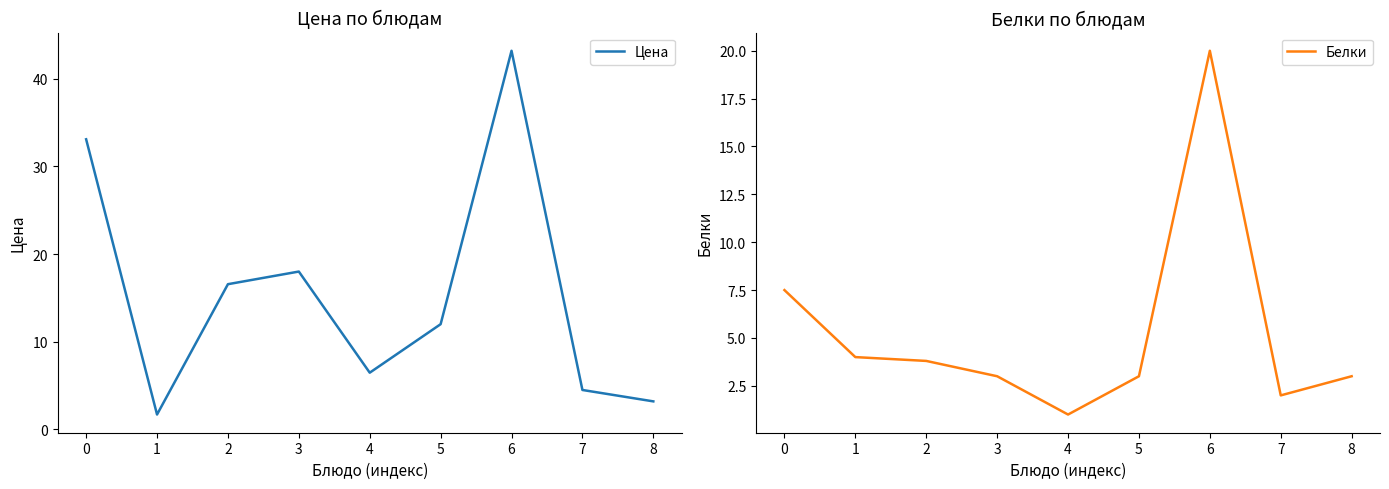

What are all the series names shown in the legend?

Цена, Белки